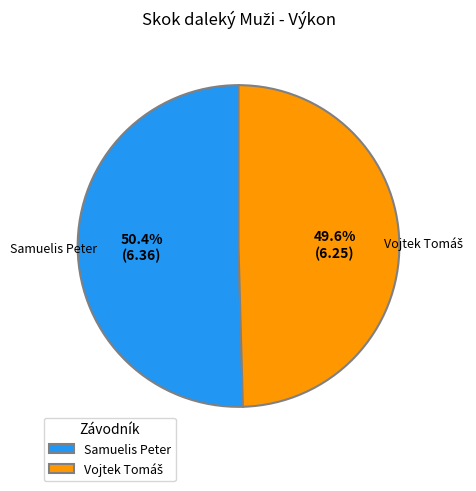

What is the largest slice in the pie chart?

Samuelis Peter